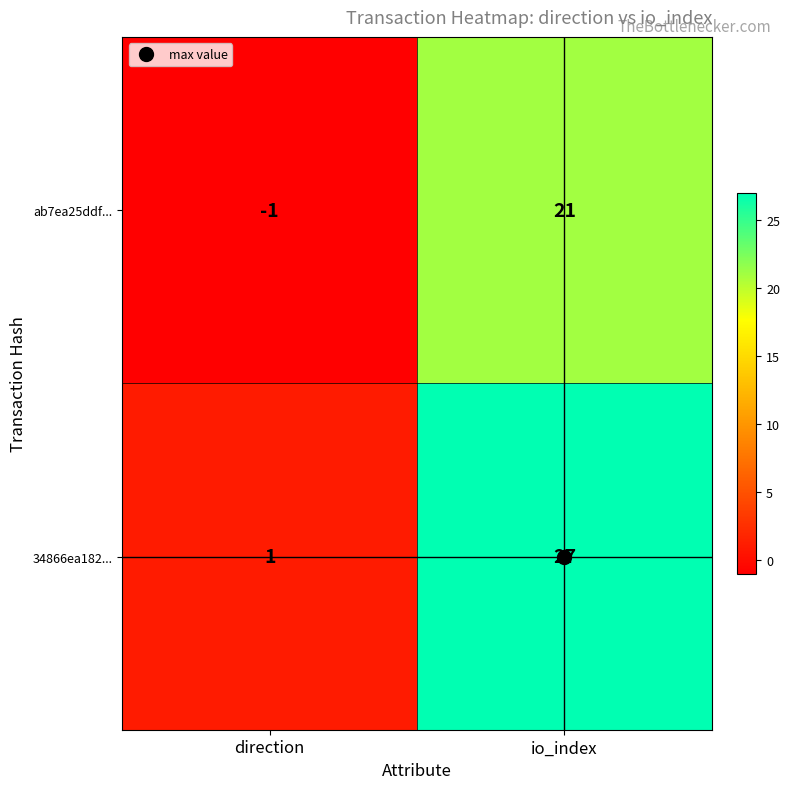

How many categories are shown in the chart?

2